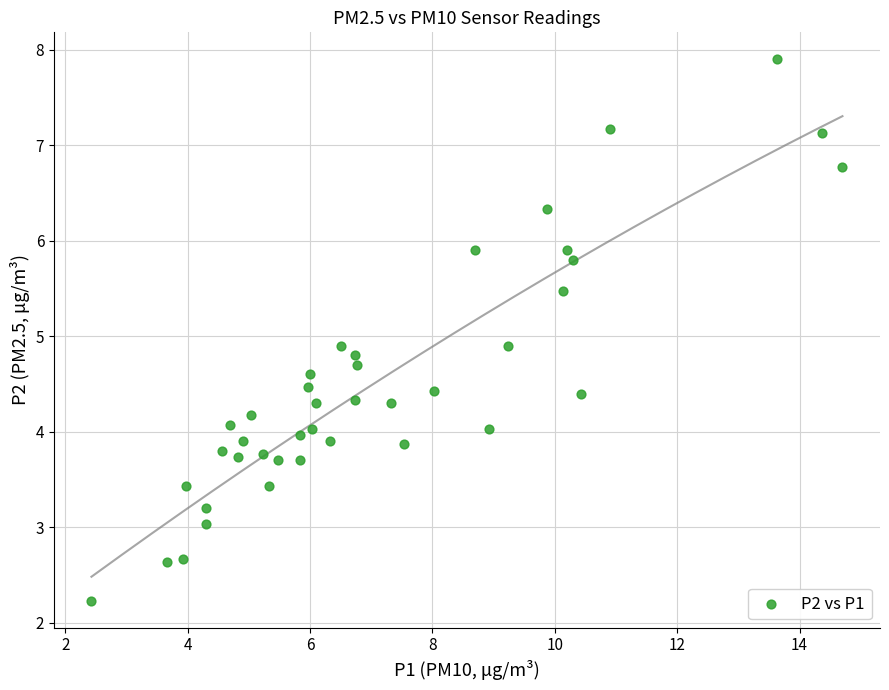

What is the range of Y values (max minus min)?

5.7